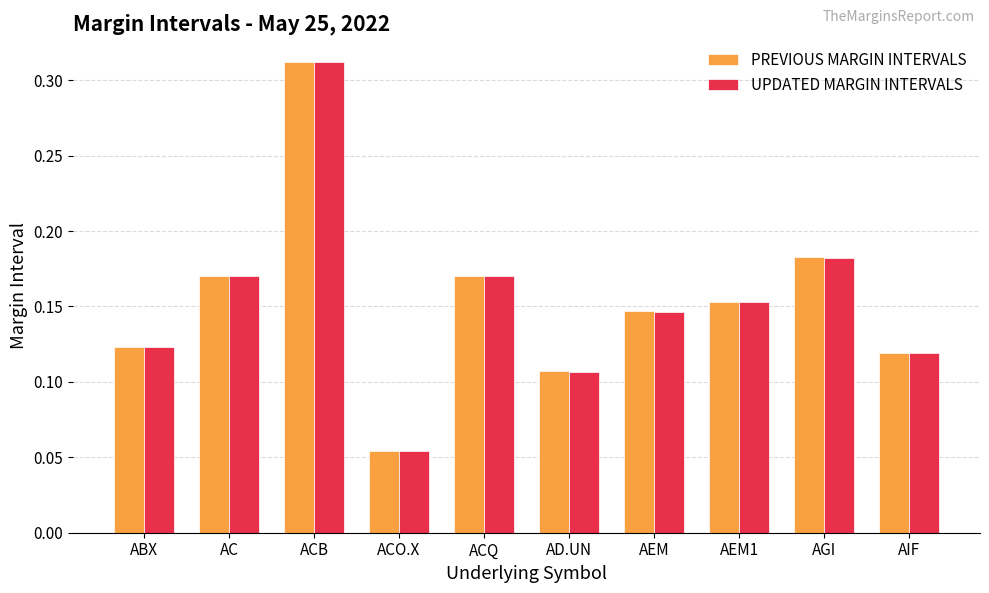

What is the sum of all PREVIOUS MARGIN INTERVALS values?

1.5